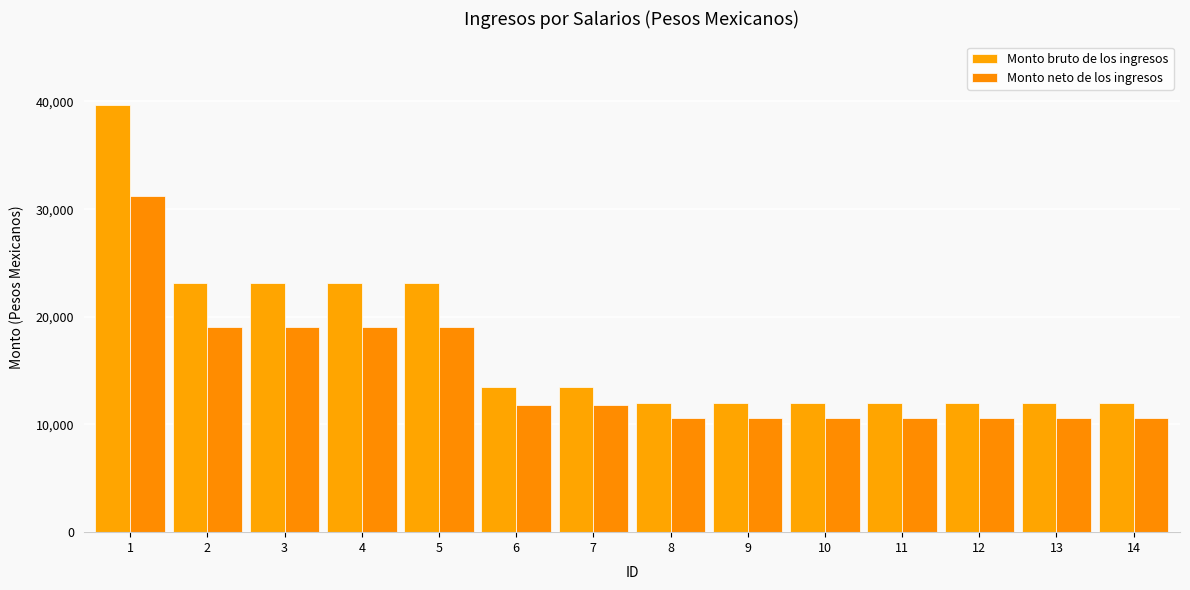

What is the sum of all Monto neto de los ingresos values?

204933.8